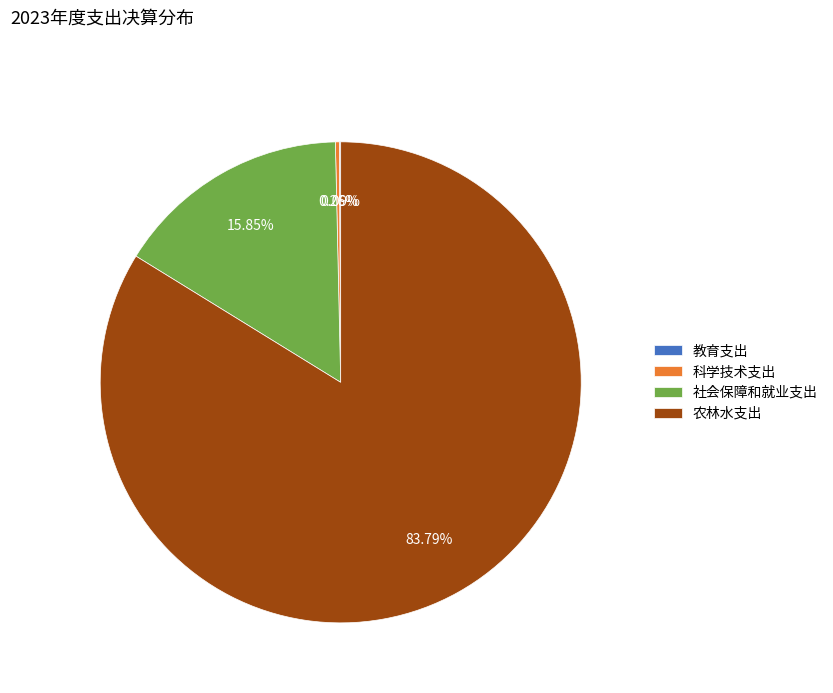

Which category has the biggest portion of the pie?

农林水支出